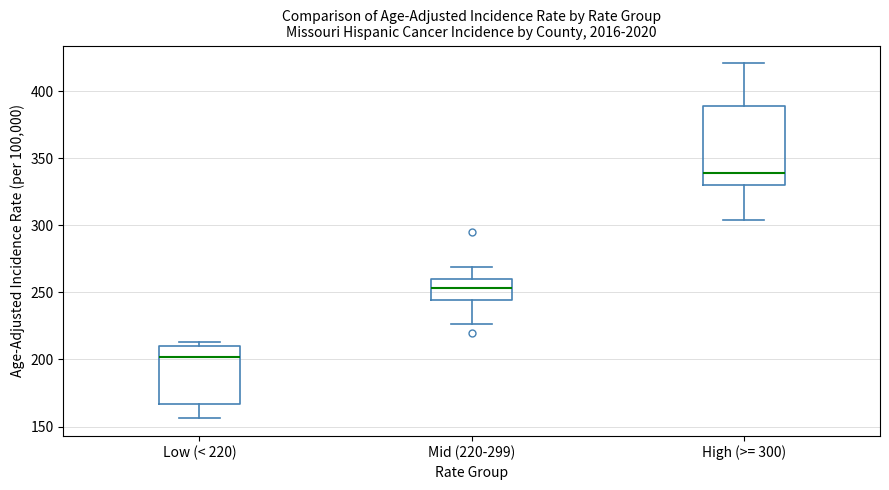

Which box has the highest median line?

High (>= 300)